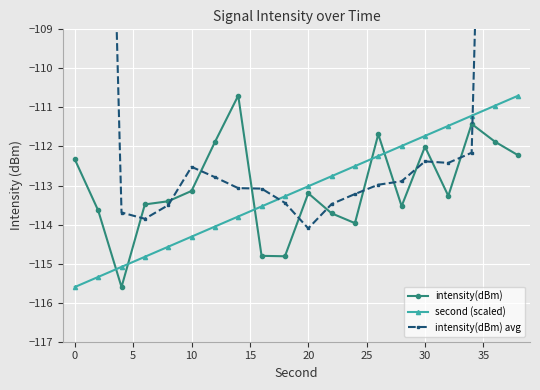

How many times do intensity(dBm) and second (scaled) cross each other?

5